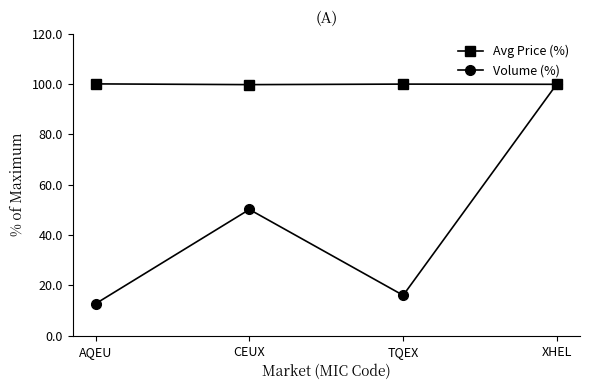

In Volume (%), how many points are higher than both neighbors (excluding endpoints)?

1